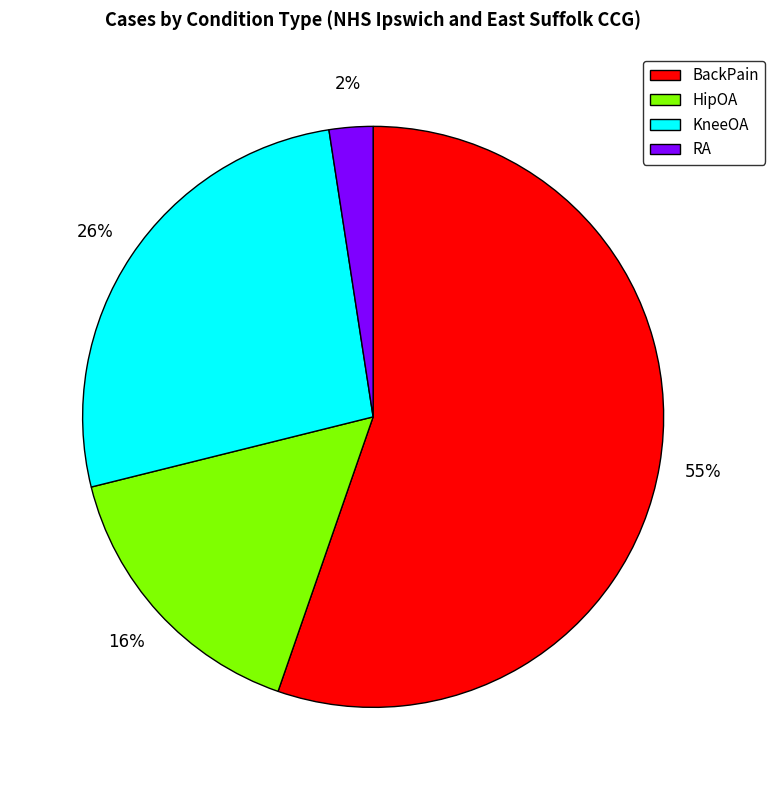

To the nearest percent, what portion does HipOA represent?

16%